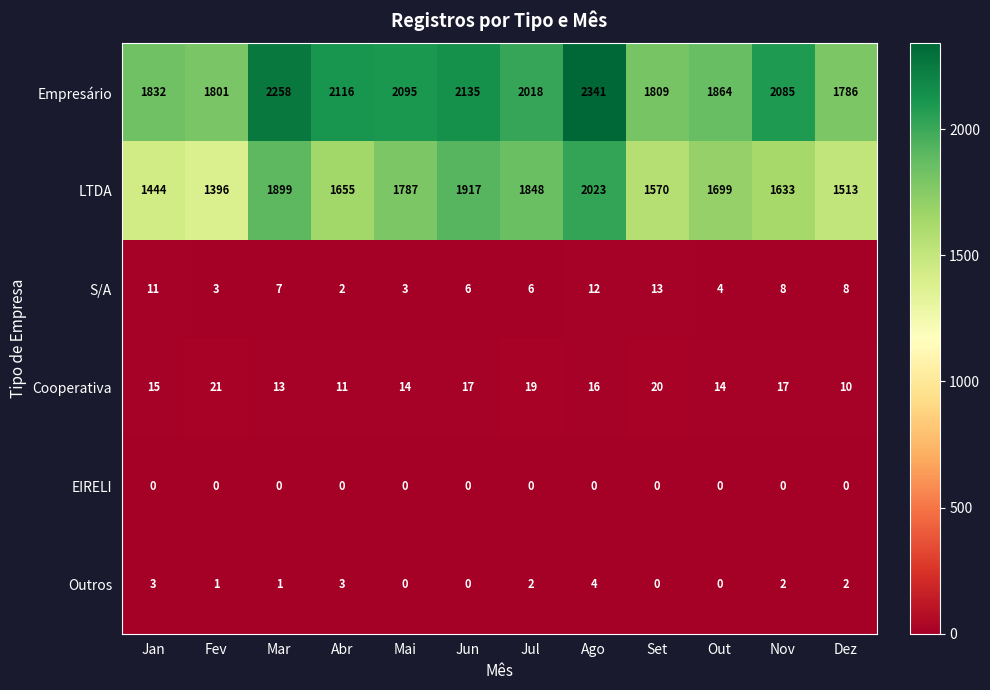

What is the spread (max minus min) of values at Fev?

1801